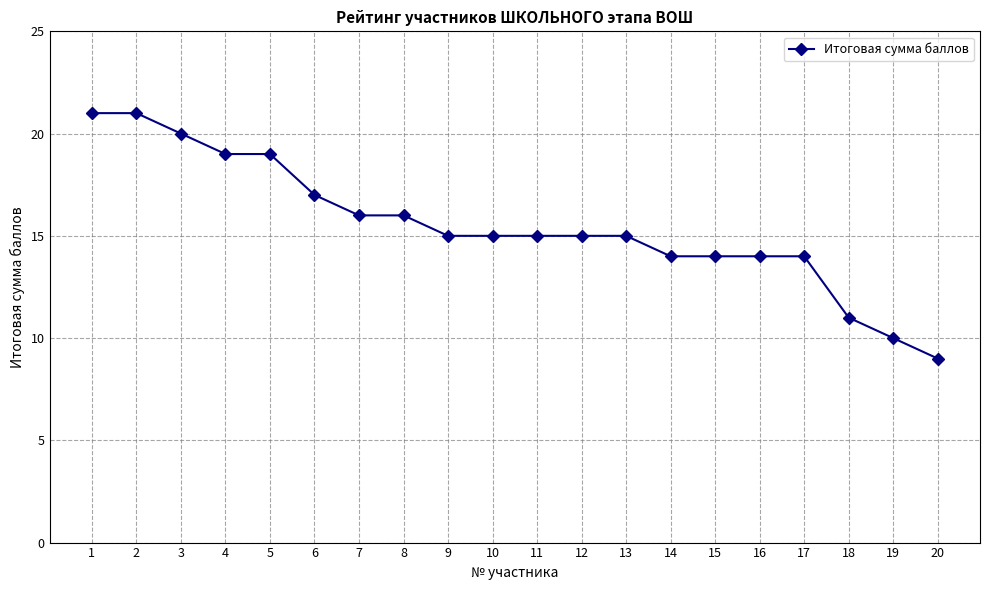

What is the difference between the maximum and minimum values?

12